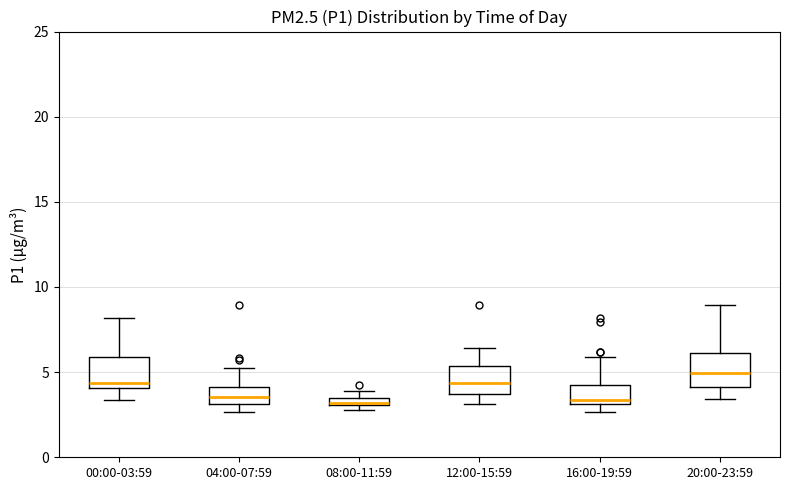

Where is the upper edge of the box for 12:00-15:59 on the y-axis? The values are not printed on the chart, so give them approximately, as read against the axis.

5.5